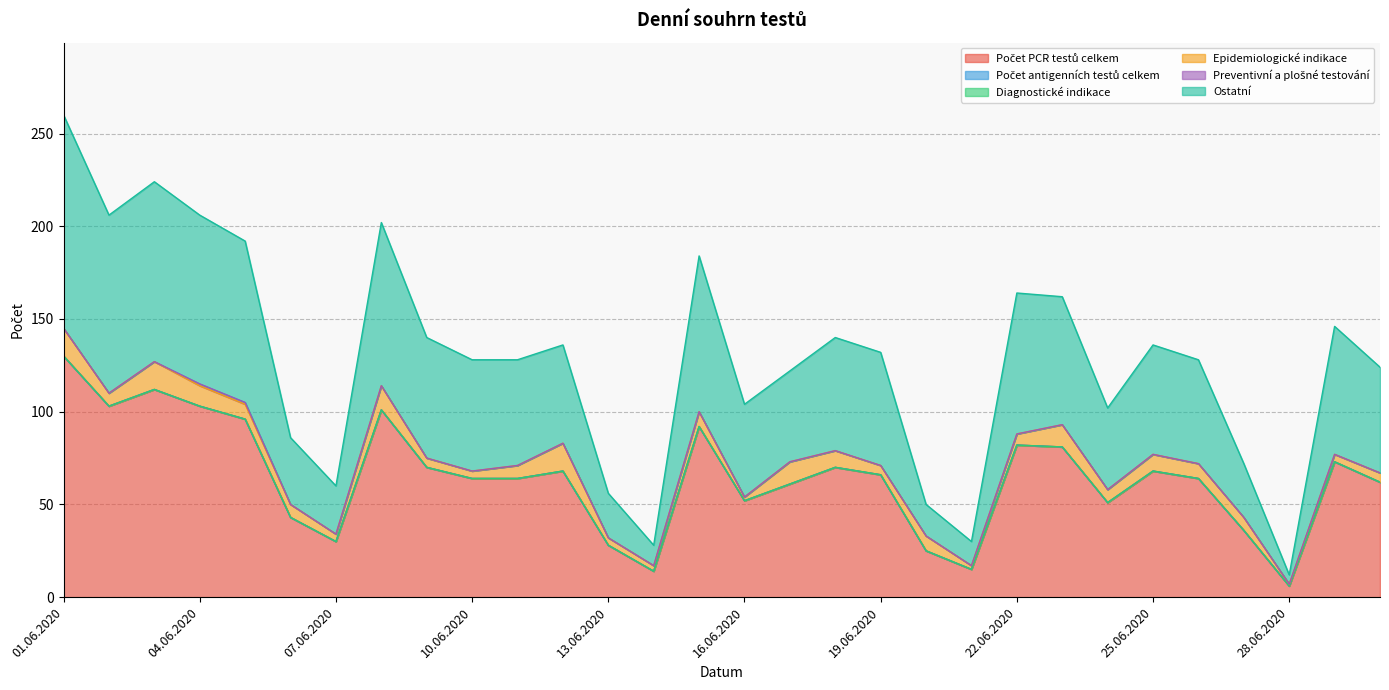

What is the sum of the Epidemiologické indikace values at 23.06.2020 and 01.06.2020?

27